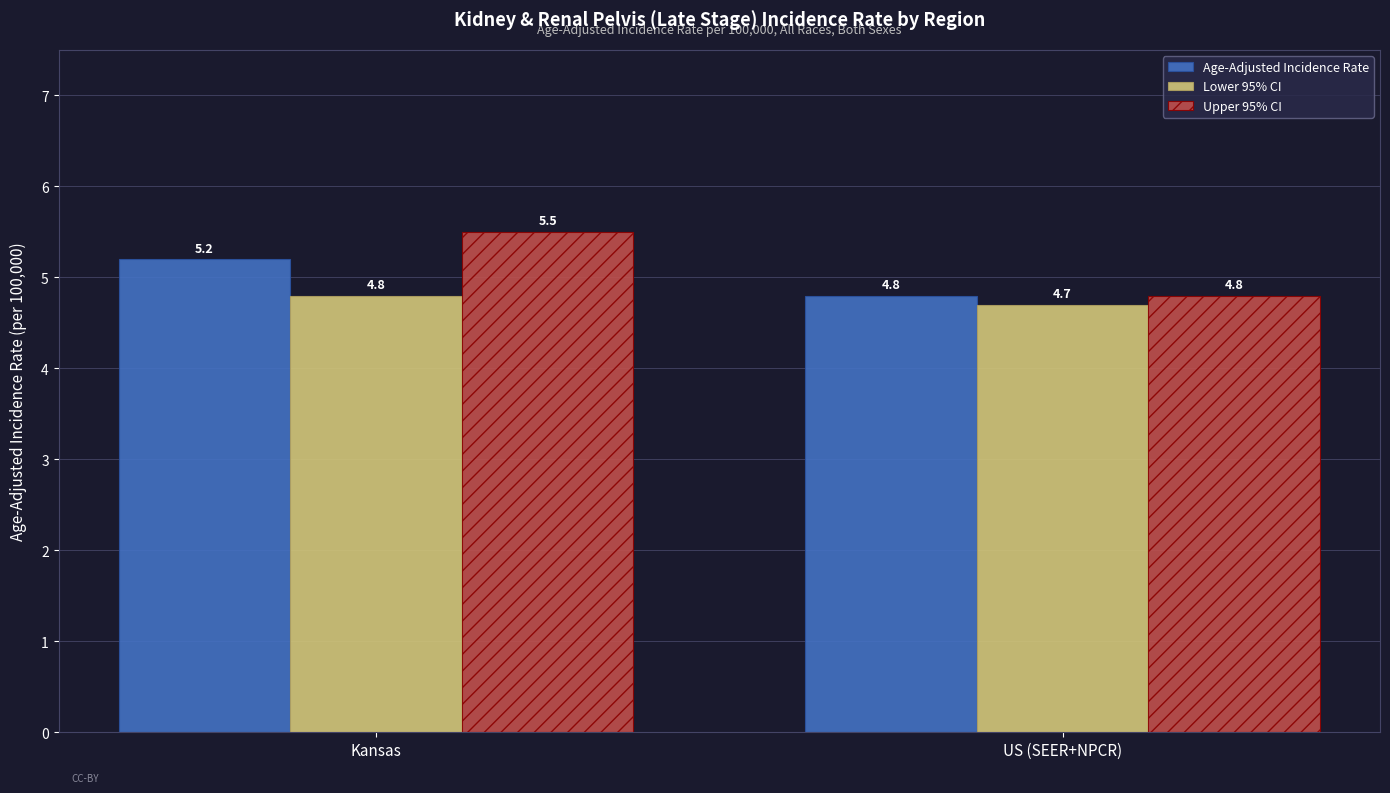

Reading left to right, list all the values displayed in this chart.

Age-Adjusted Incidence Rate: 5.2	4.8
Lower 95% CI: 4.8	4.7
Upper 95% CI: 5.5	4.8